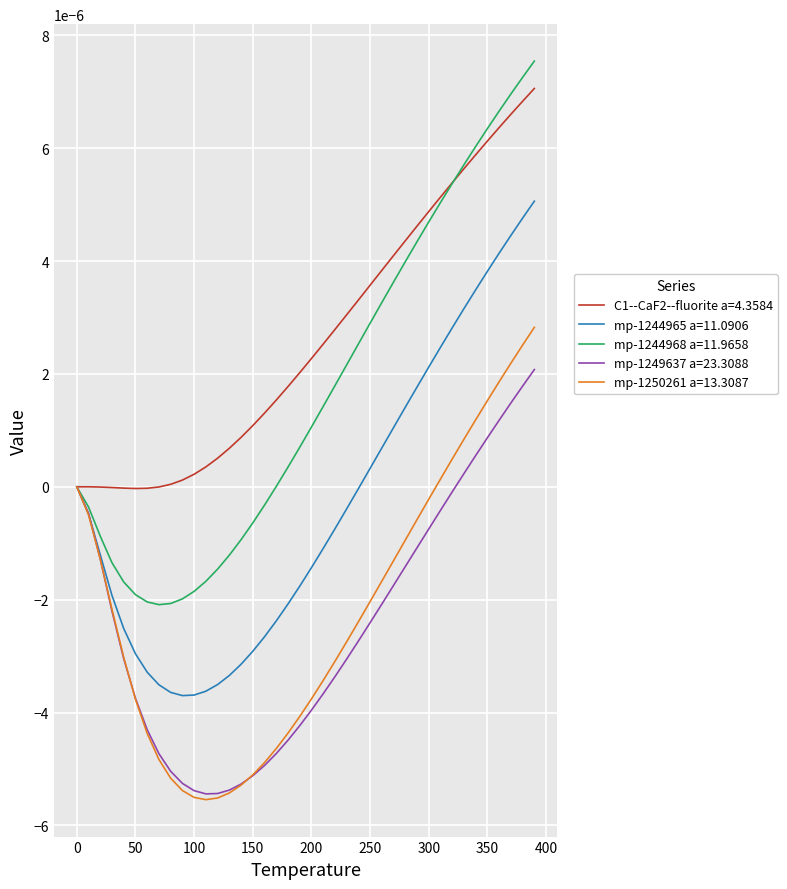

Which series has the largest total across all categories?

C1--CaF2--fluorite a=4.3584